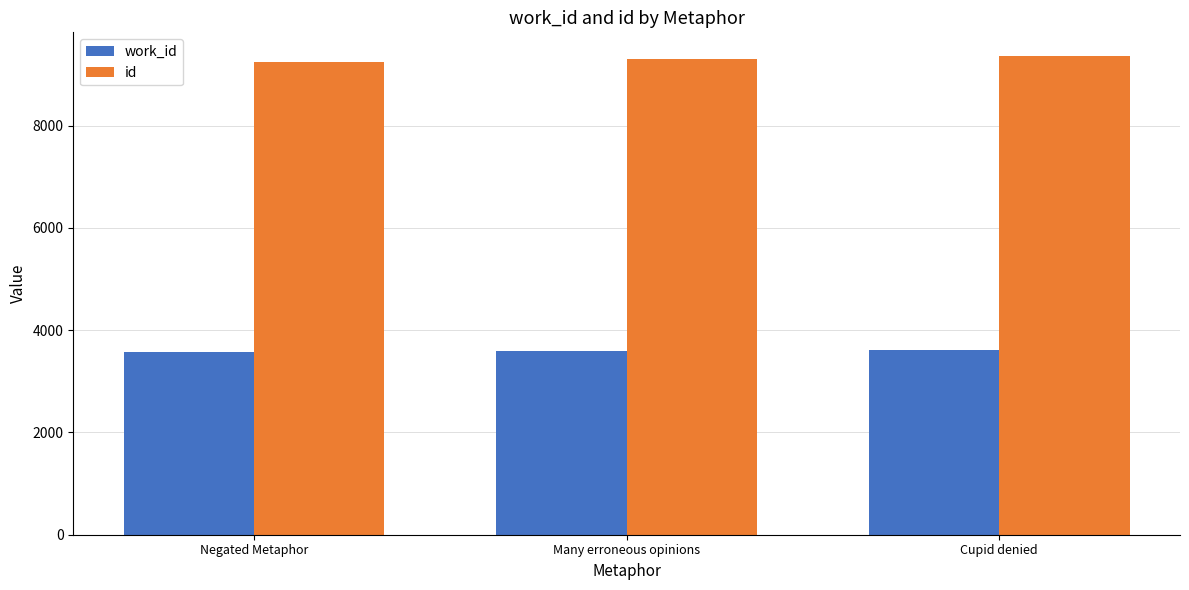

How many data points does each series have?

3